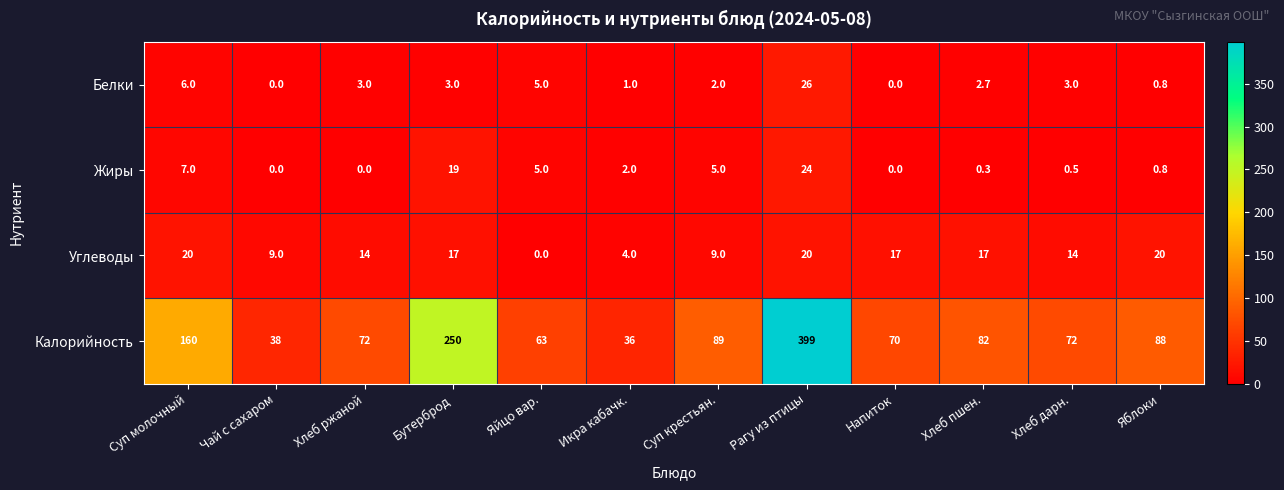

Between Икра кабачк. and Рагу из птицы, which series saw the biggest shift?

Калорийность